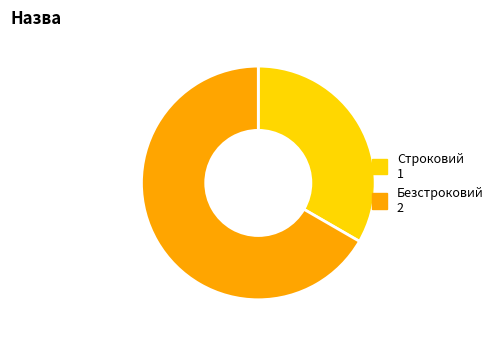

Which has a higher value, Безстроковий or Строковий?

Безстроковий